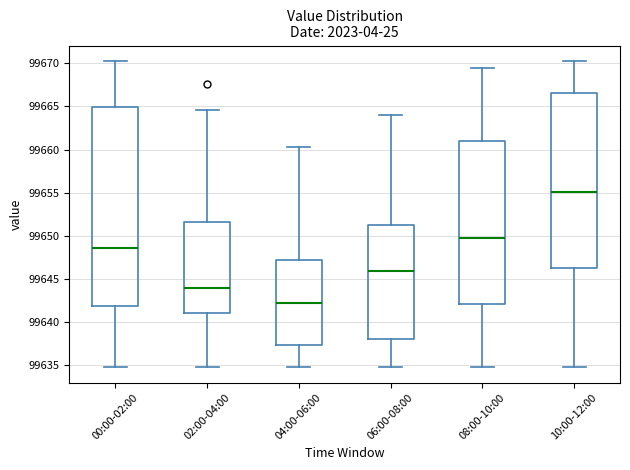

Where does the upper whisker of the box for 06:00-08:00 end on the y-axis? The values are not printed on the chart, so give them approximately, as read against the axis.

99664.0